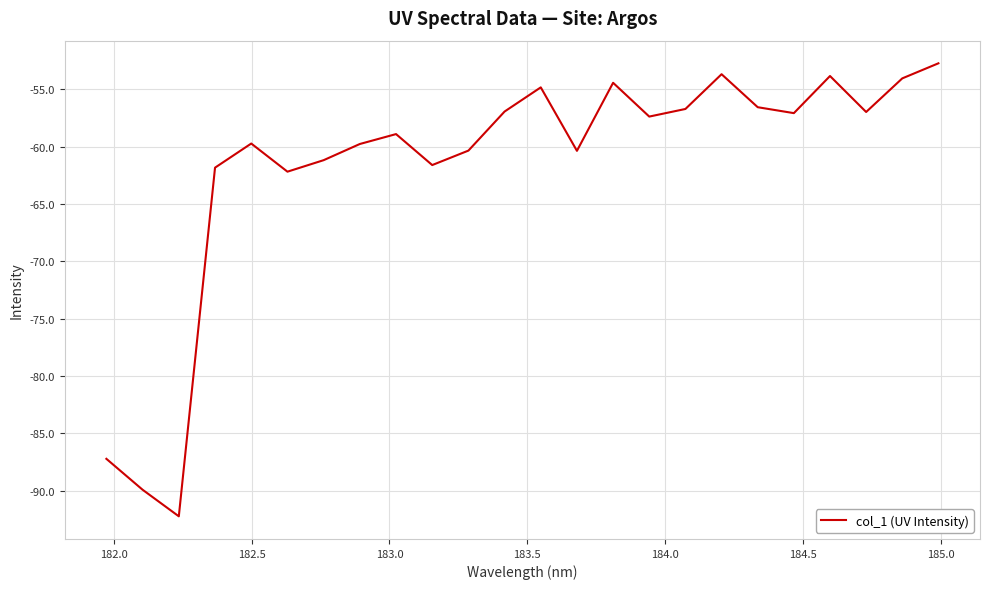

What is the sum of all values?

-1480.5